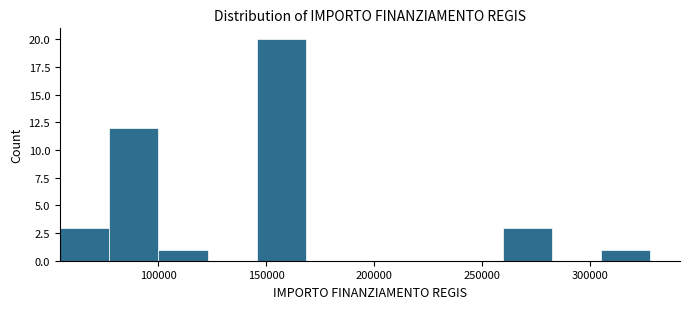

Which range on the x-axis has the tallest bar?

145000 to 170000